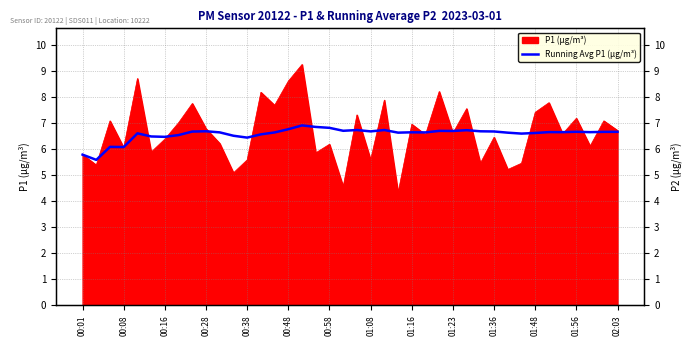

Which has a higher value, 18 or 37?

18